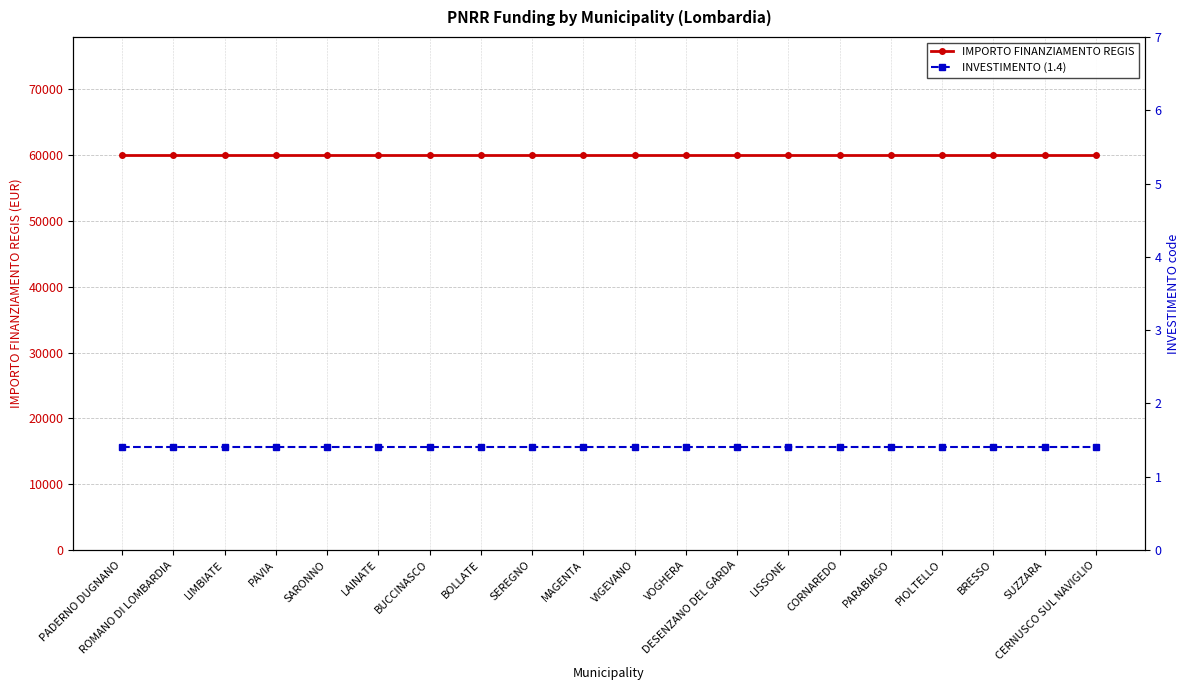

What are all the series names shown in the legend?

IMPORTO FINANZIAMENTO REGIS, INVESTIMENTO (1.4)